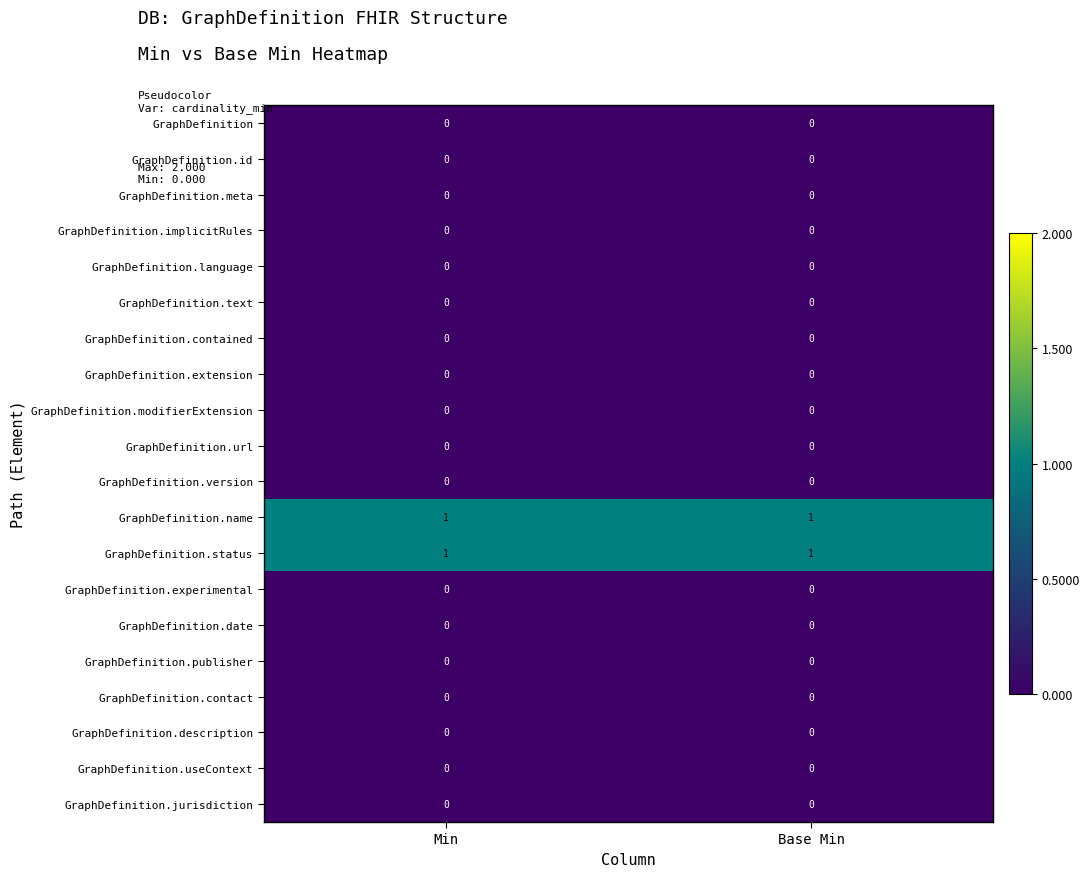

The GraphDefinition.jurisdiction series shows 0 at Base Min. True or false?

True